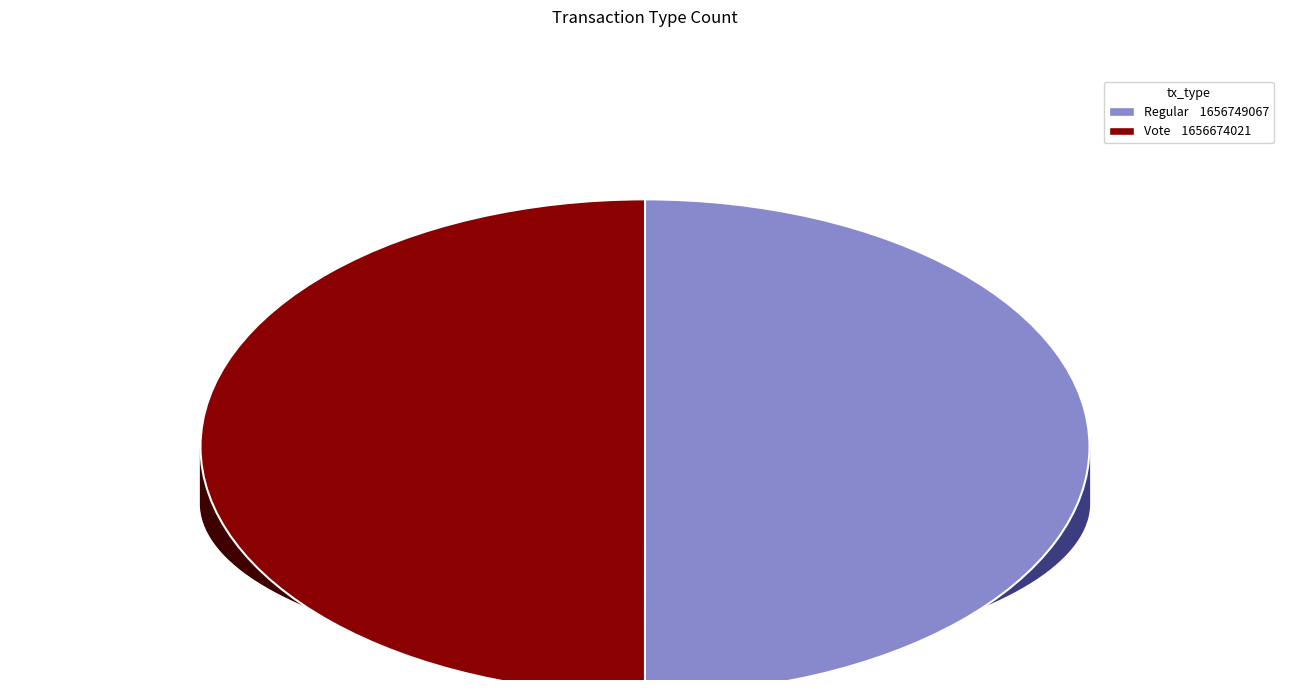

Is it true that Vote is 50% of the pie?

True